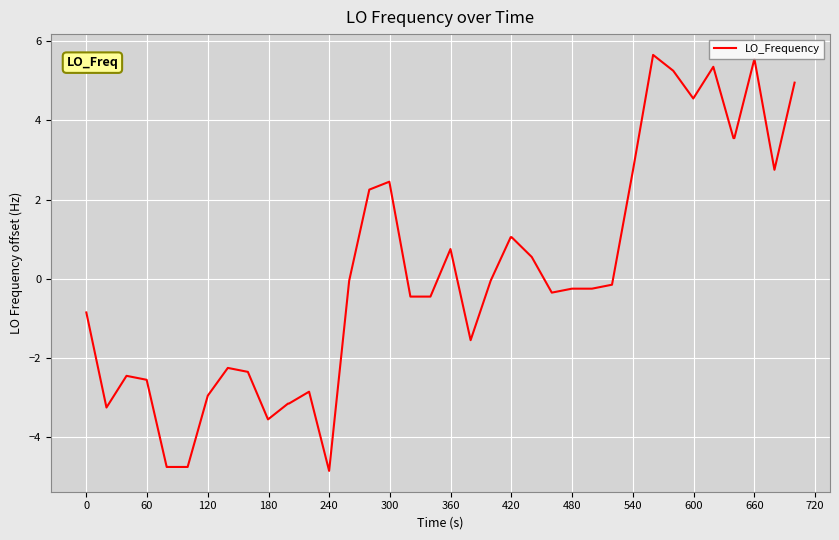

What is the minimum value shown in the chart?

-4.8